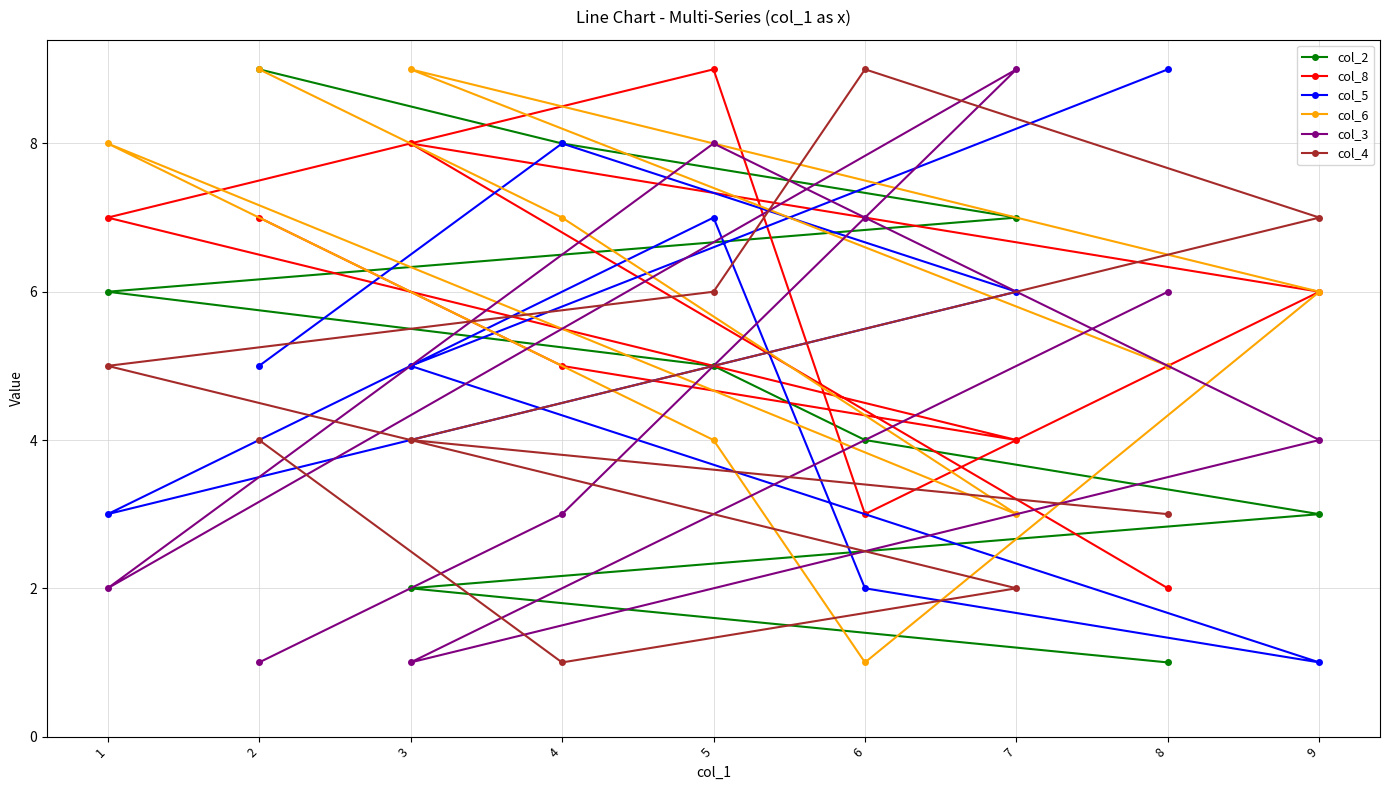

True or false: col_2 has a value of 2 at 3.

True